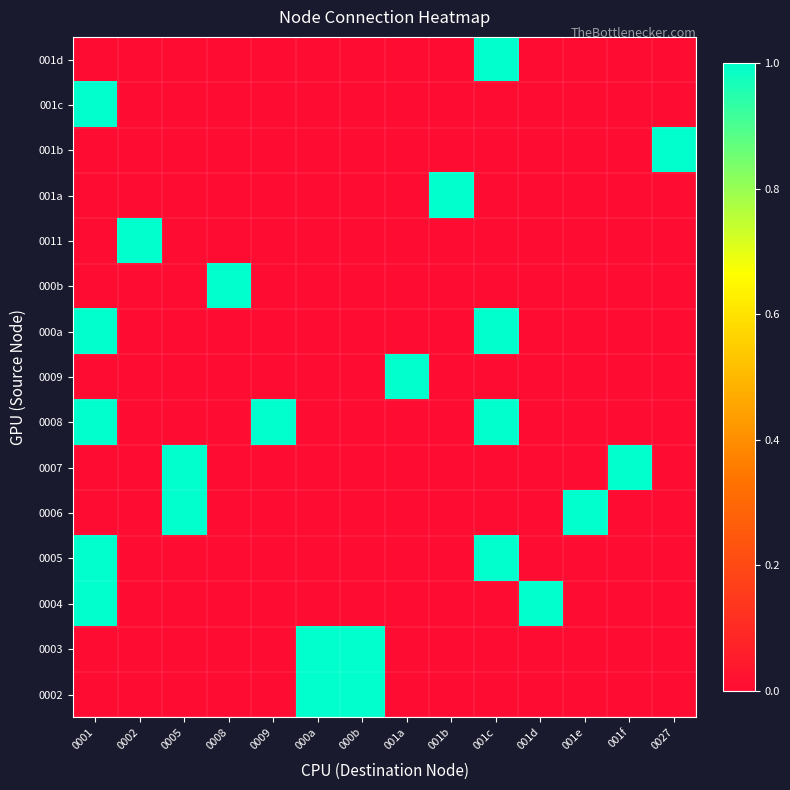

What is the spread (max minus min) of values at 000b?

1